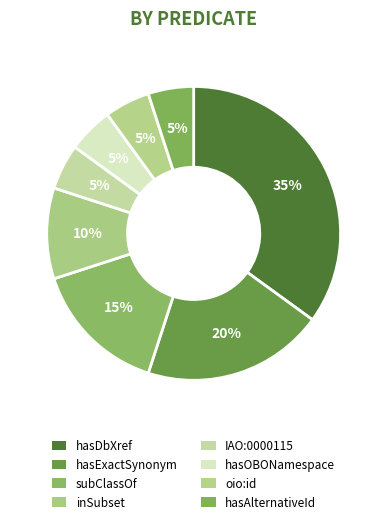

To the nearest percent, what is the average slice percentage?

12%